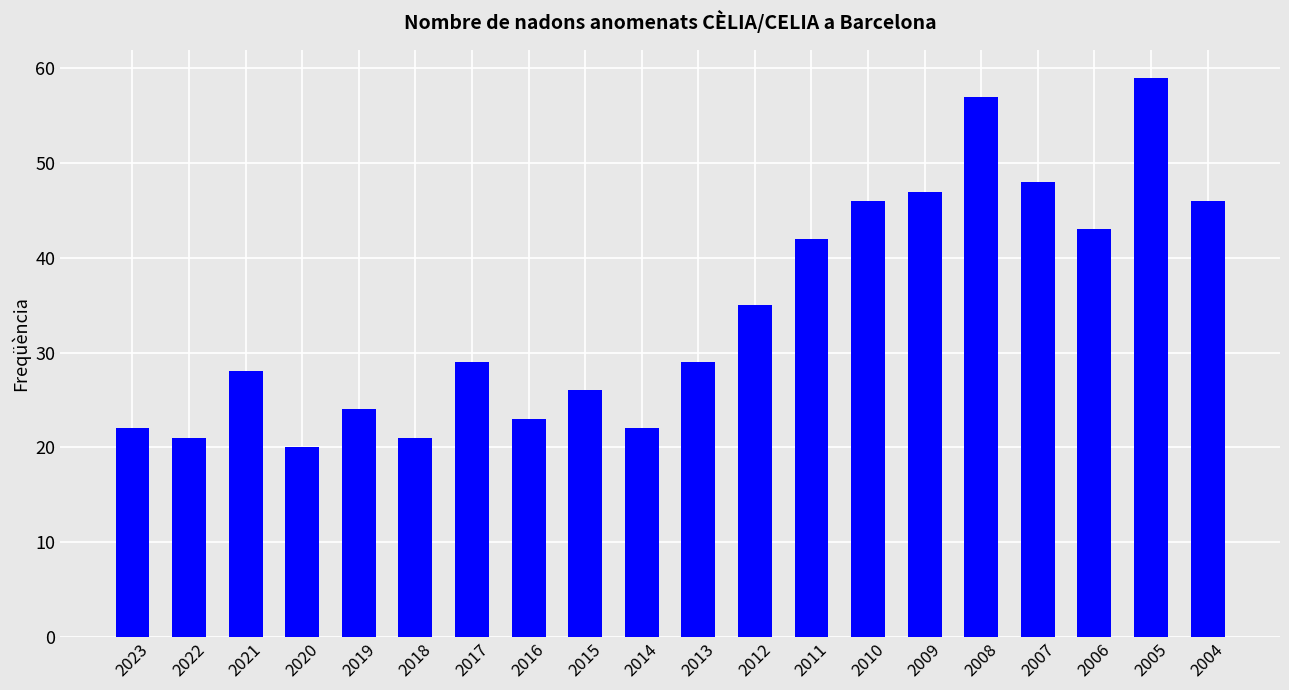

Reading left to right, transcribe all the data shown in this chart.

22	21	28	20	24	21	29	23	26	22	29	35	42	46	47	57	48	43	59	46